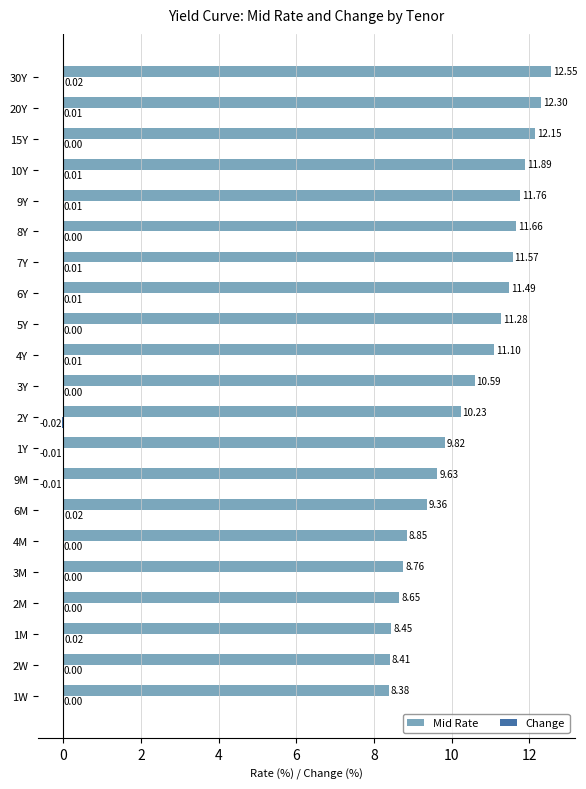

Between 3M and 9M, which series saw the biggest shift?

Mid Rate